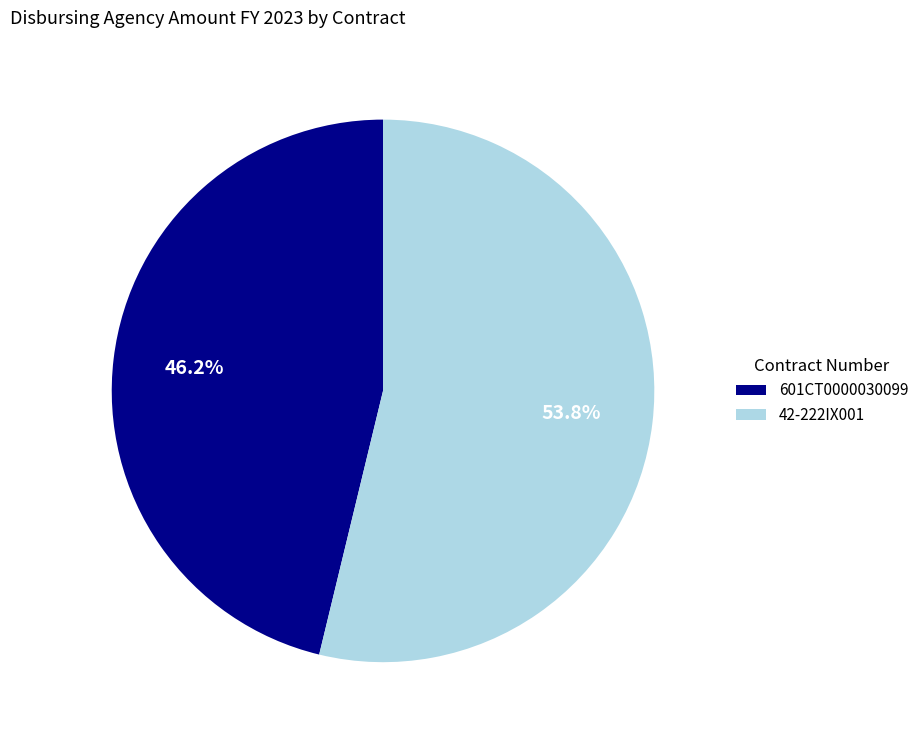

Rank the categories by value from lowest to highest.

601CT0000030099, 42-222IX001